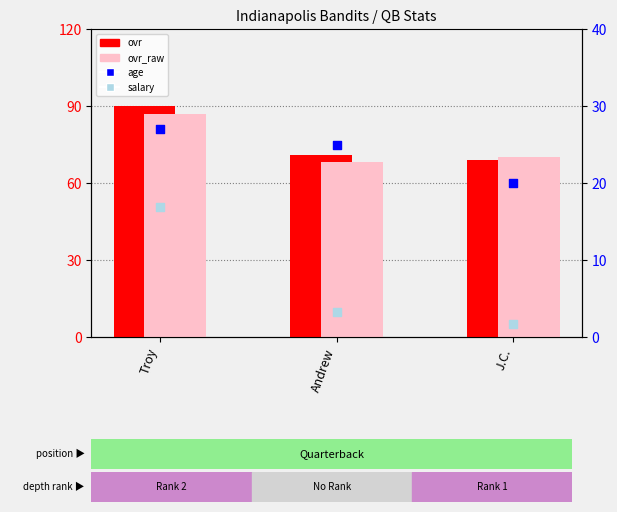

Which series reaches the maximum Y coordinate?

ovr